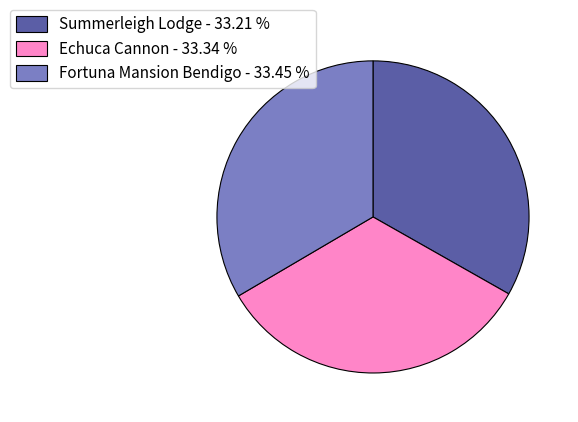

Combined, do Echuca Cannon - 33.34 % and Summerleigh Lodge - 33.21 % account for over 50%?

Yes